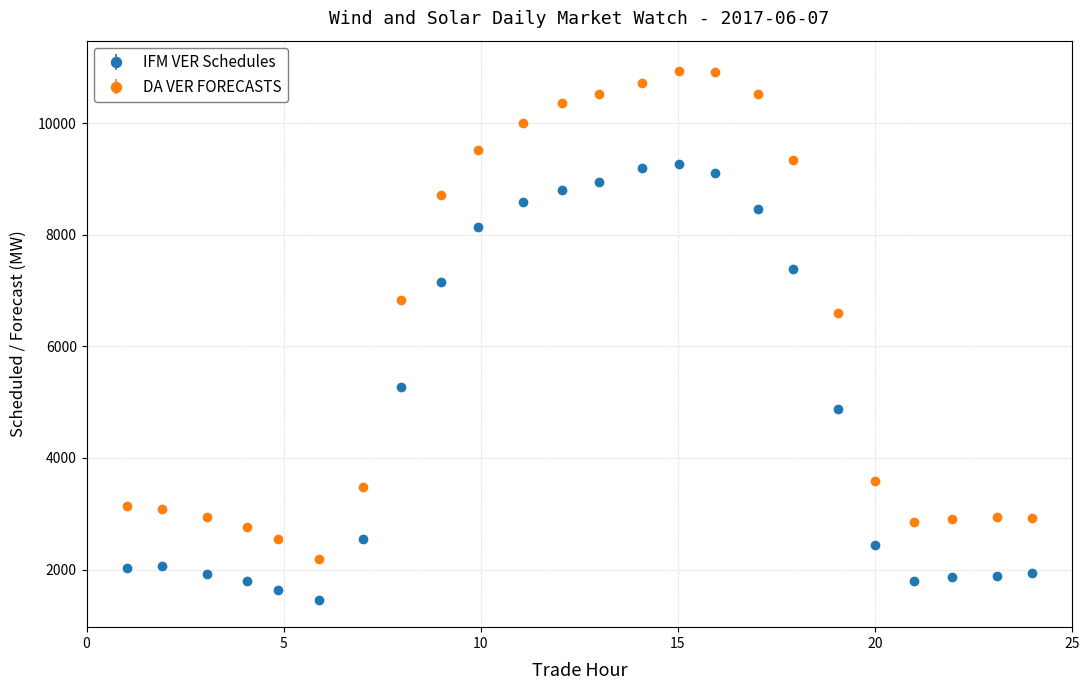

Which series has the largest total across all categories?

DA VER FORECASTS